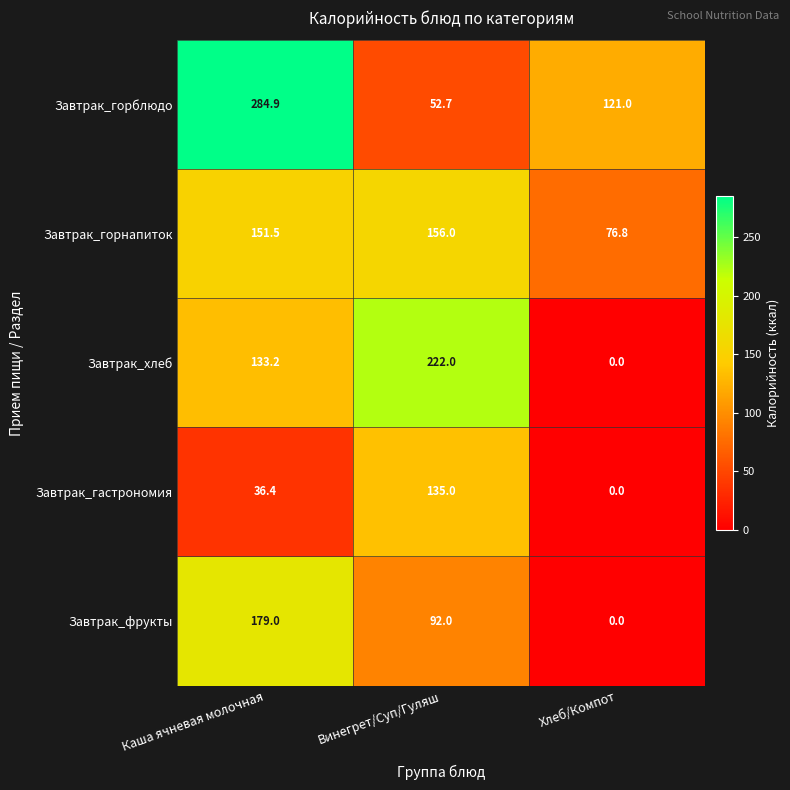

Which series changed the most between Каша ячневая молочная and Винегрет/Суп/Гуляш?

Завтрак_горблюдо